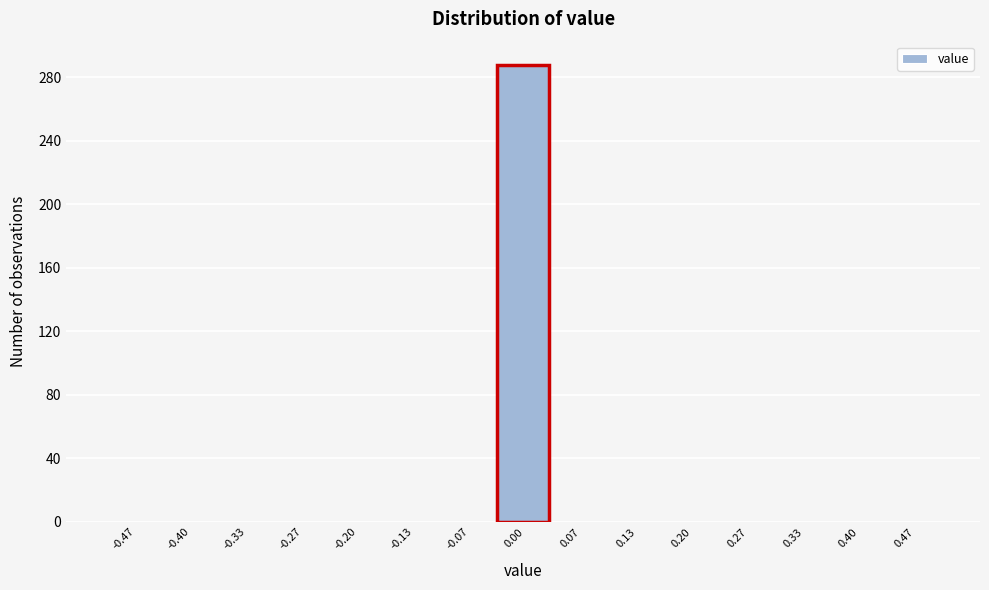

Which range on the x-axis has the tallest bar?

-0.03 to 0.03